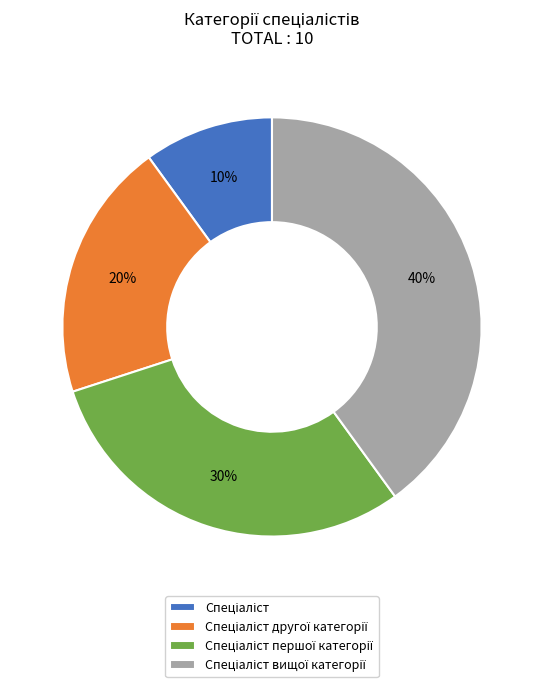

To the nearest percent, what is the difference between the largest and smallest slice percentages?

30%